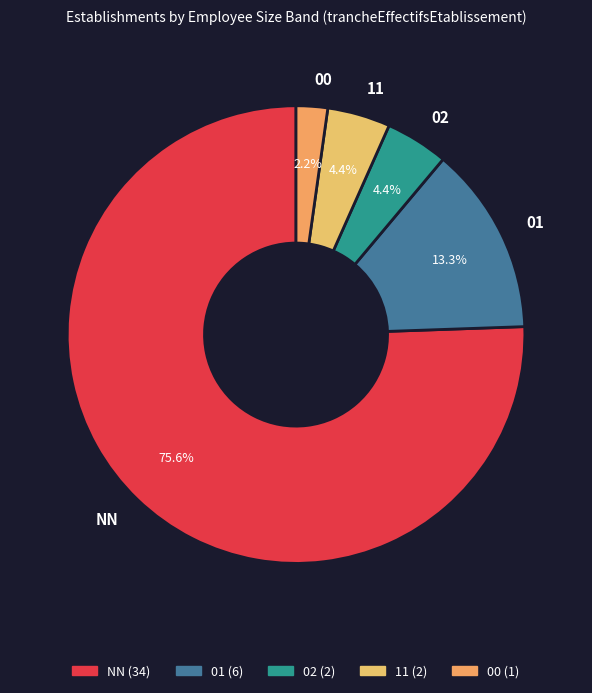

Is the sum of 00 and 11 greater than half?

No